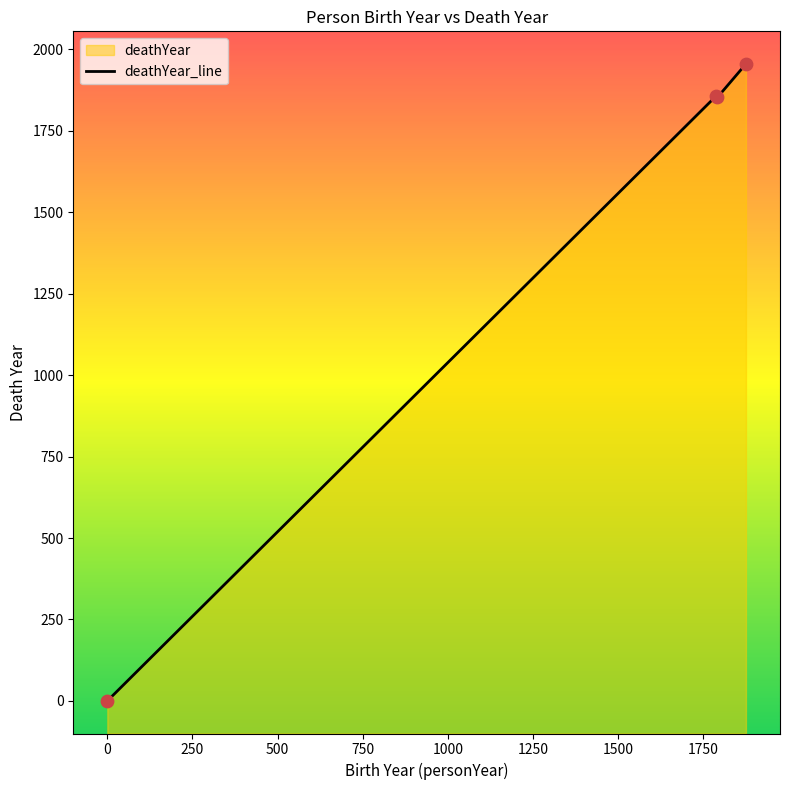

Between 0 and 1786, which is larger?

1786